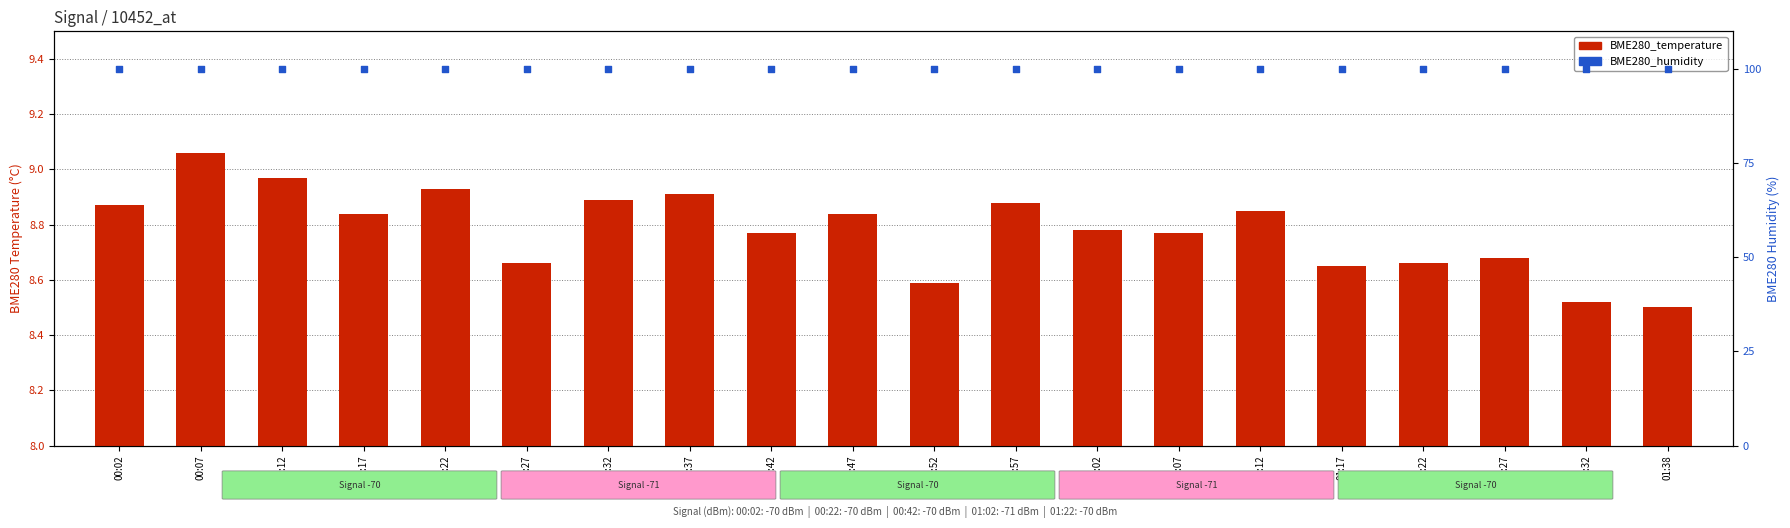

Which series has the largest total across all categories?

BME280_humidity